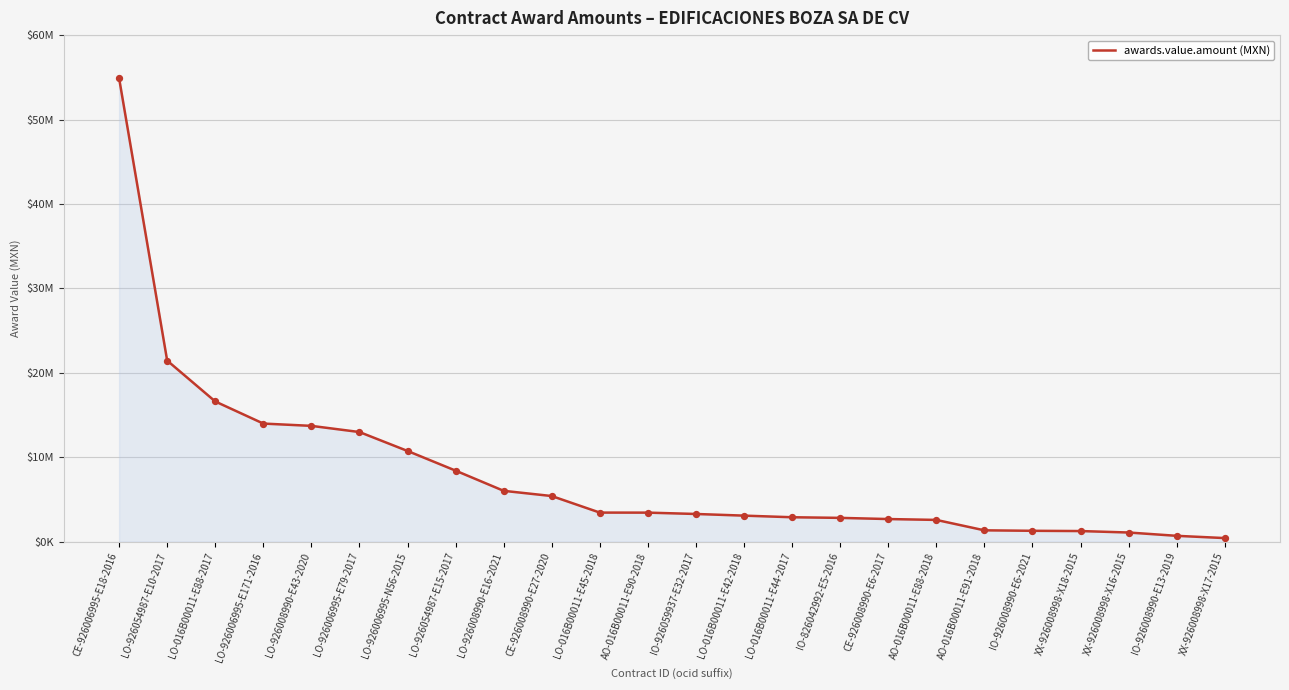

Which has a higher value, LO-926006995-E79-2017 or LO-926054987-E10-2017?

LO-926054987-E10-2017